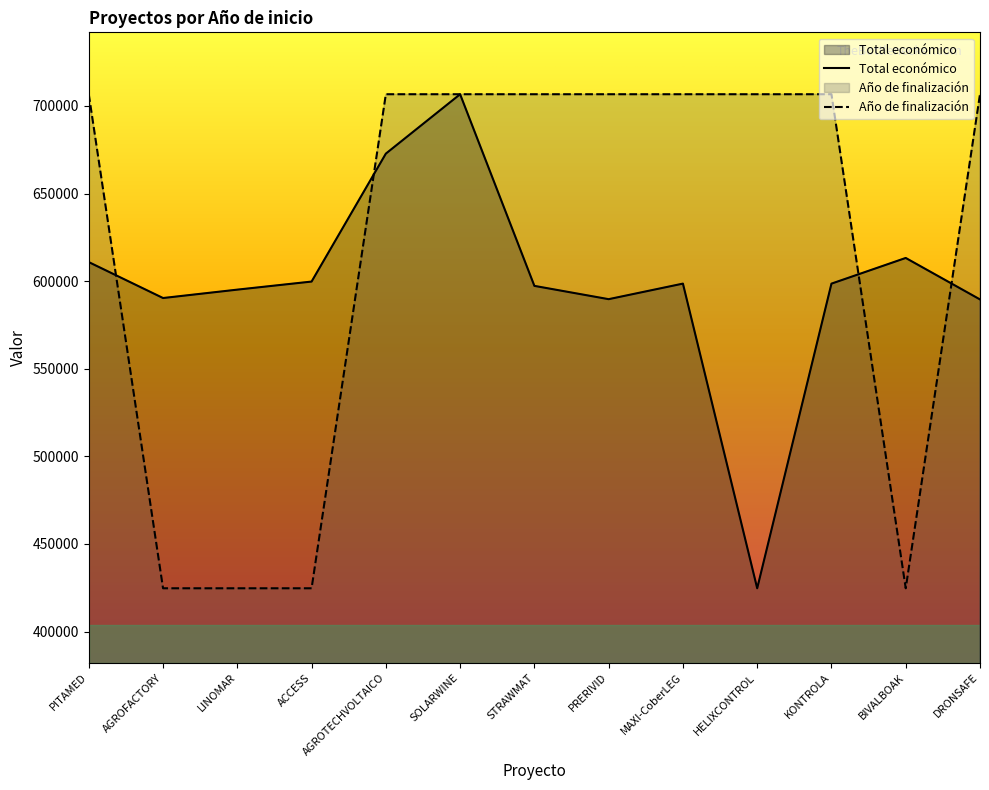

Does the chart have visible grid lines?

No